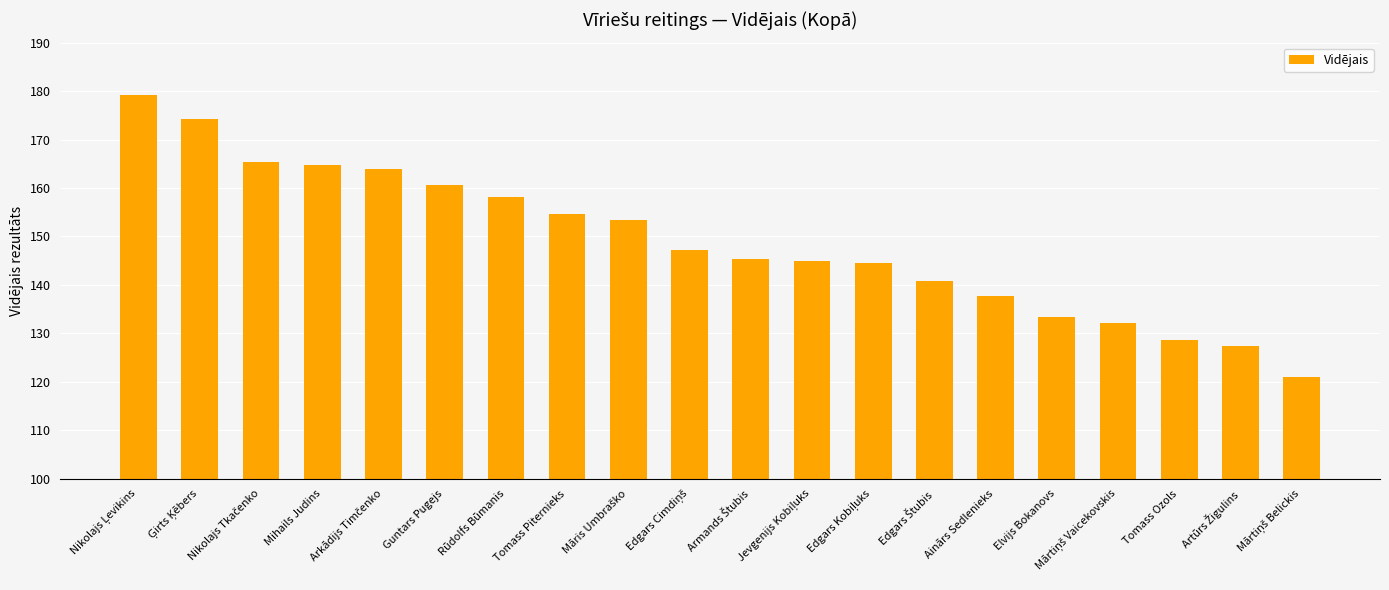

What is the greatest value displayed?

179.2